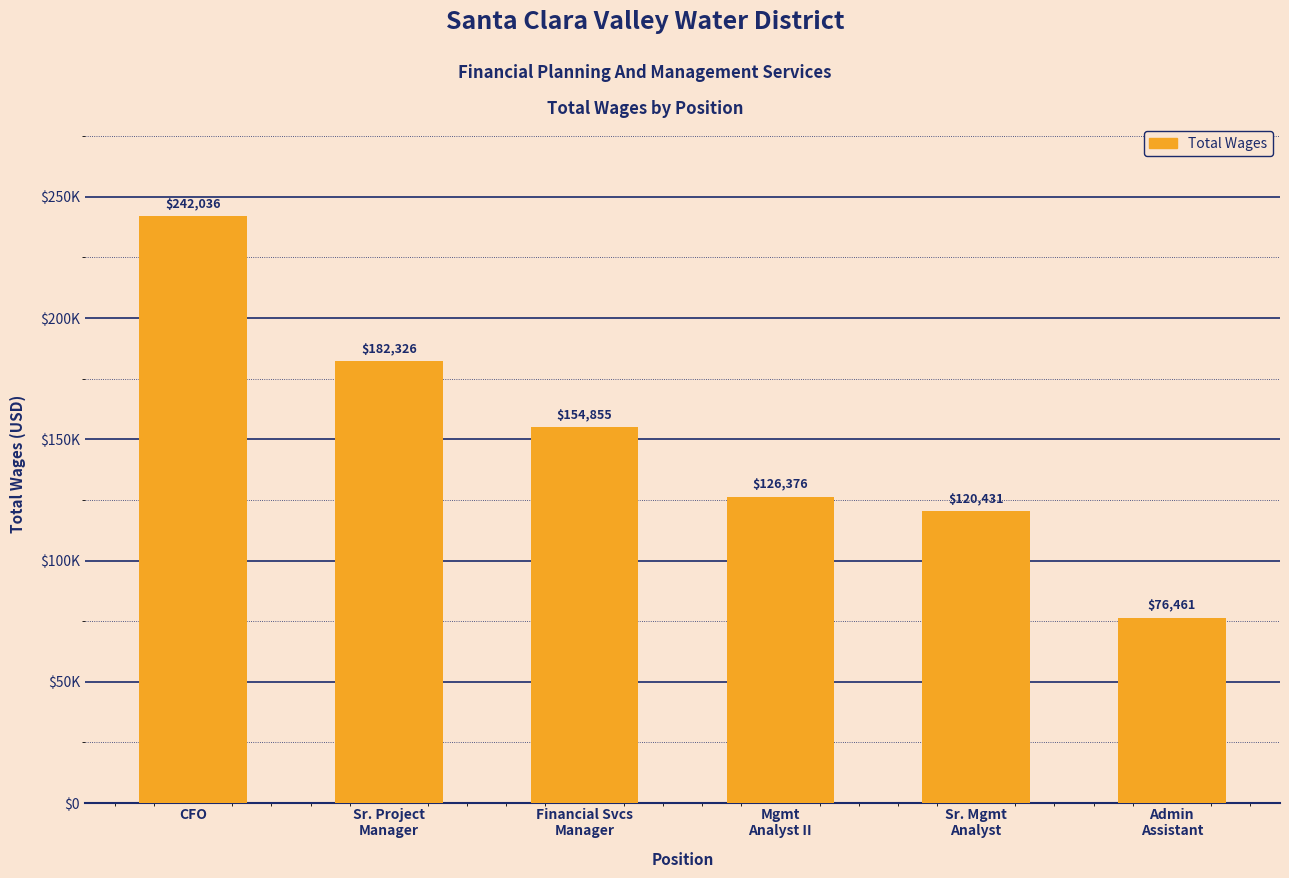

Between Sr. Project
Manager and Mgmt
Analyst II, which is larger?

Sr. Project
Manager